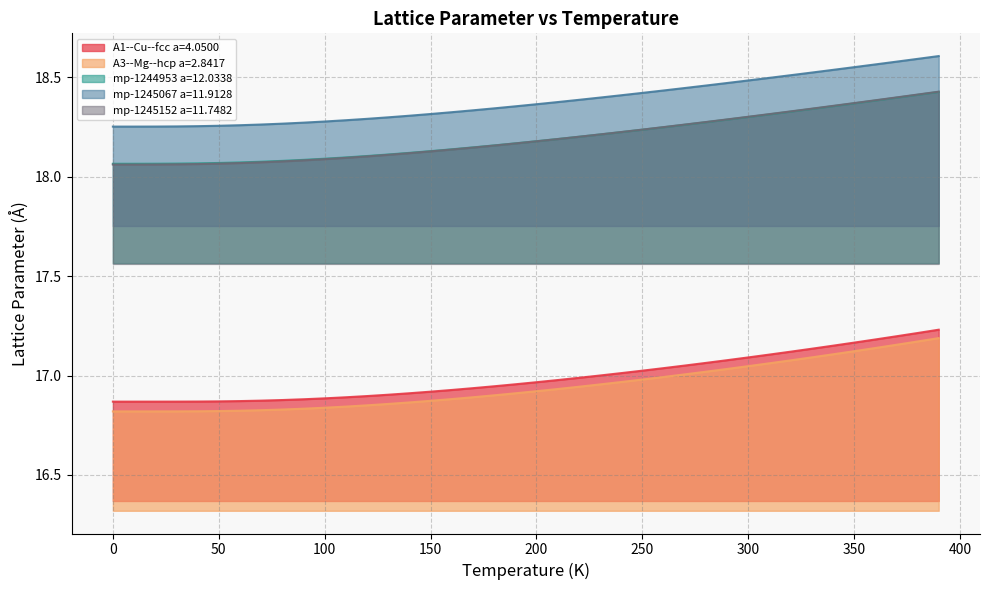

True or false: A1--Cu--fcc a=4.0500 has more than 0 interior local peaks.

False